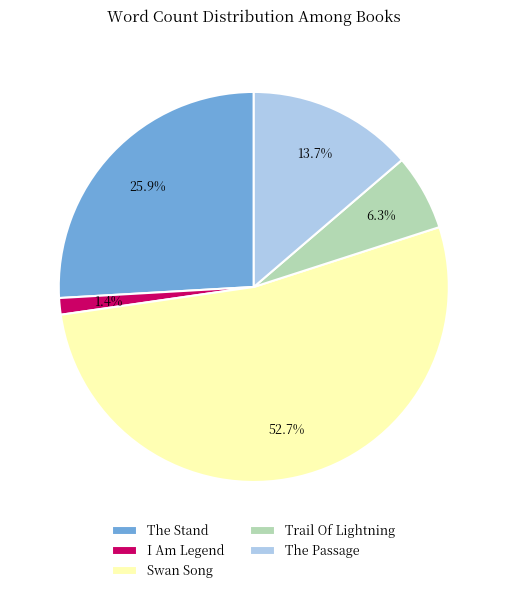

Which slice is the largest?

Swan Song